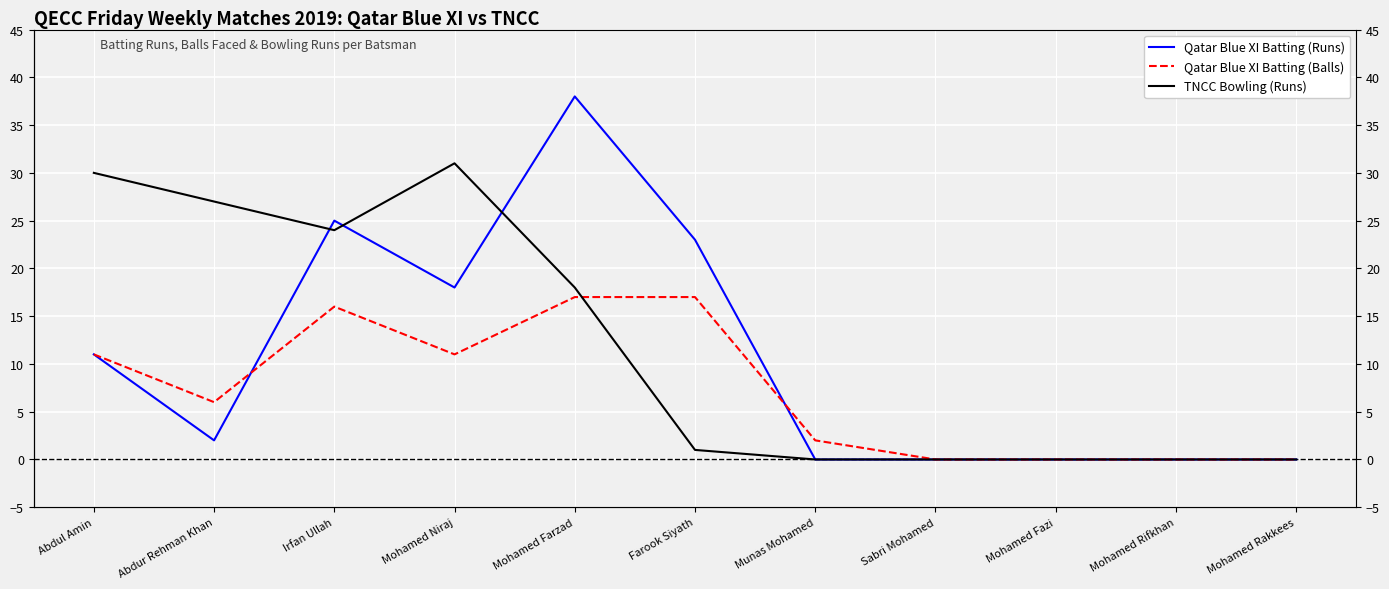

Which has a higher value, Mohamed Niraj or Mohamed Rakkees?

Mohamed Niraj